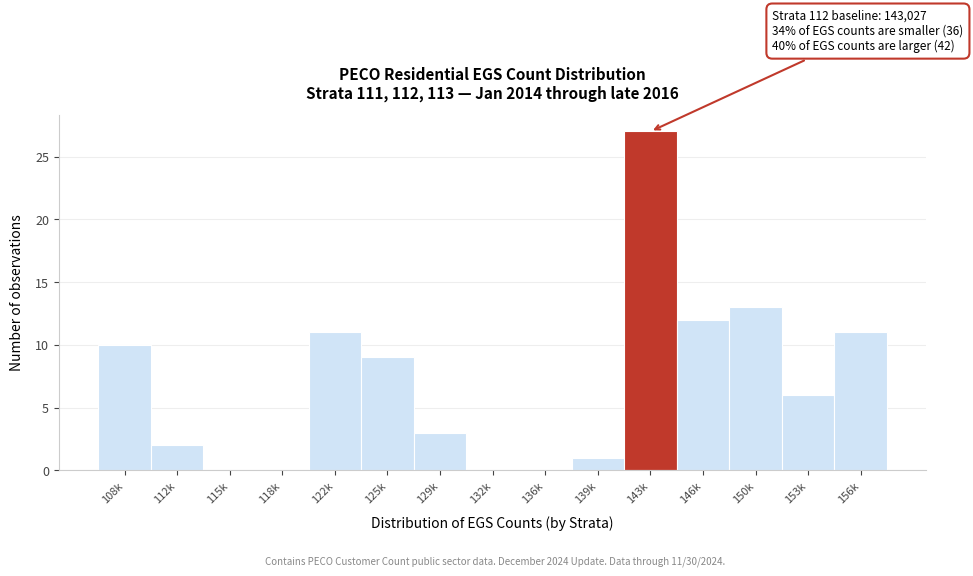

Reading left to right, extract all data points from this chart.

108k=10	112k=2	115k=0	118k=0	122k=11	125k=9	129k=3	132k=0	136k=0	139k=1	143k=27	146k=12	150k=13	153k=6	156k=11